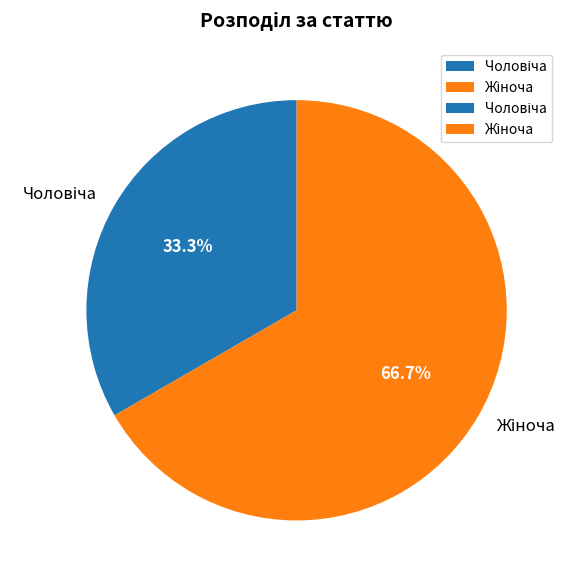

Is there a majority slice in this chart?

Yes